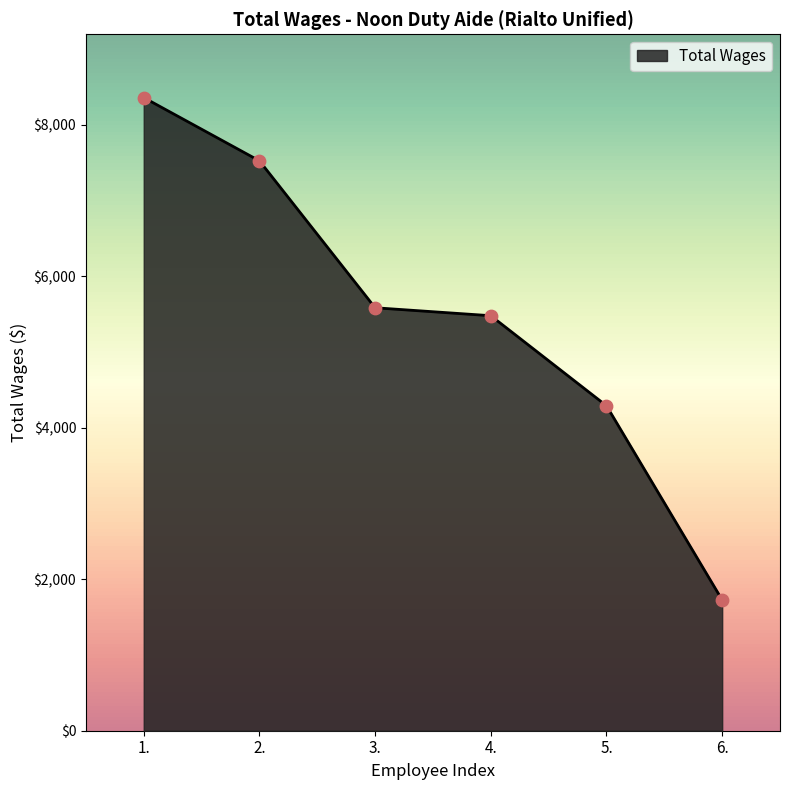

Between 1. and 3., which is larger?

1.